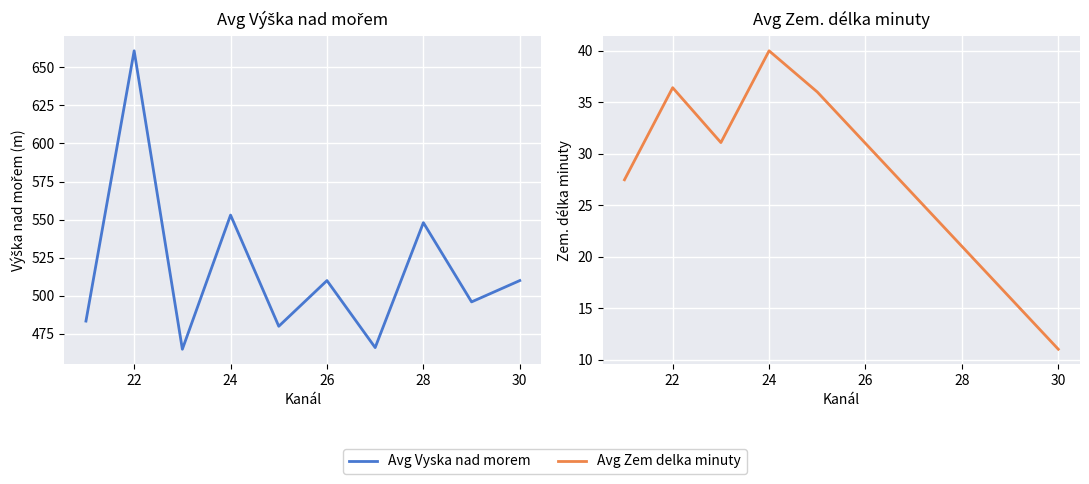

List the series in order of their peak value, highest first.

Avg Vyska nad morem, Avg Zem delka minuty